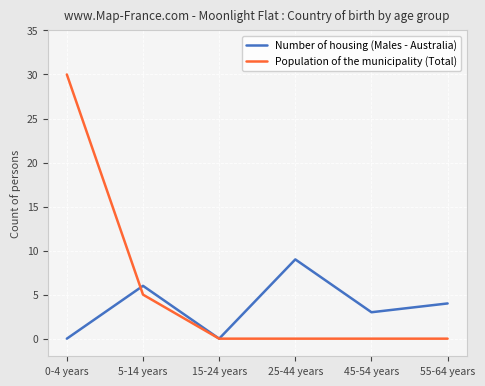

What is the difference between the maximum and minimum values in the Number of housing (Males - Australia) series?

9